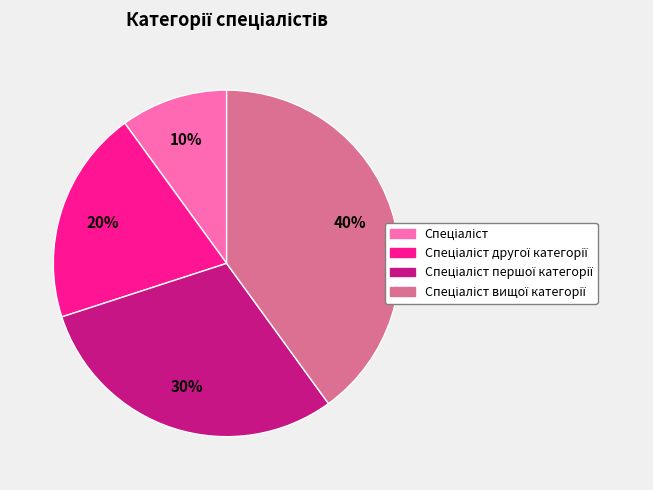

Is there any slice that represents more than half of the pie?

No